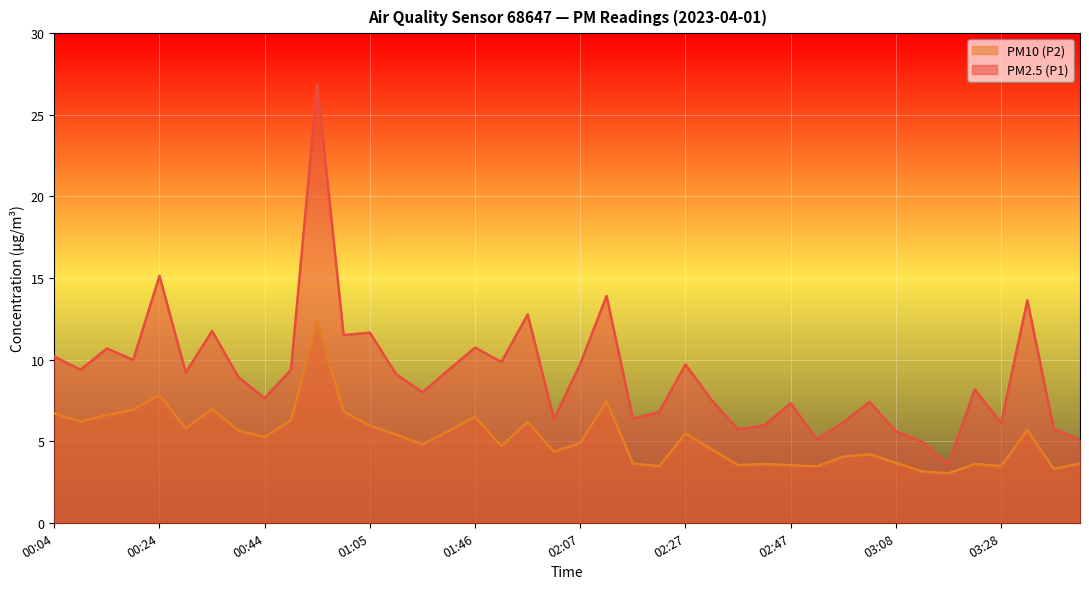

What is the difference between the PM10 (P2) values at 02:58 and 00:49?

2.2